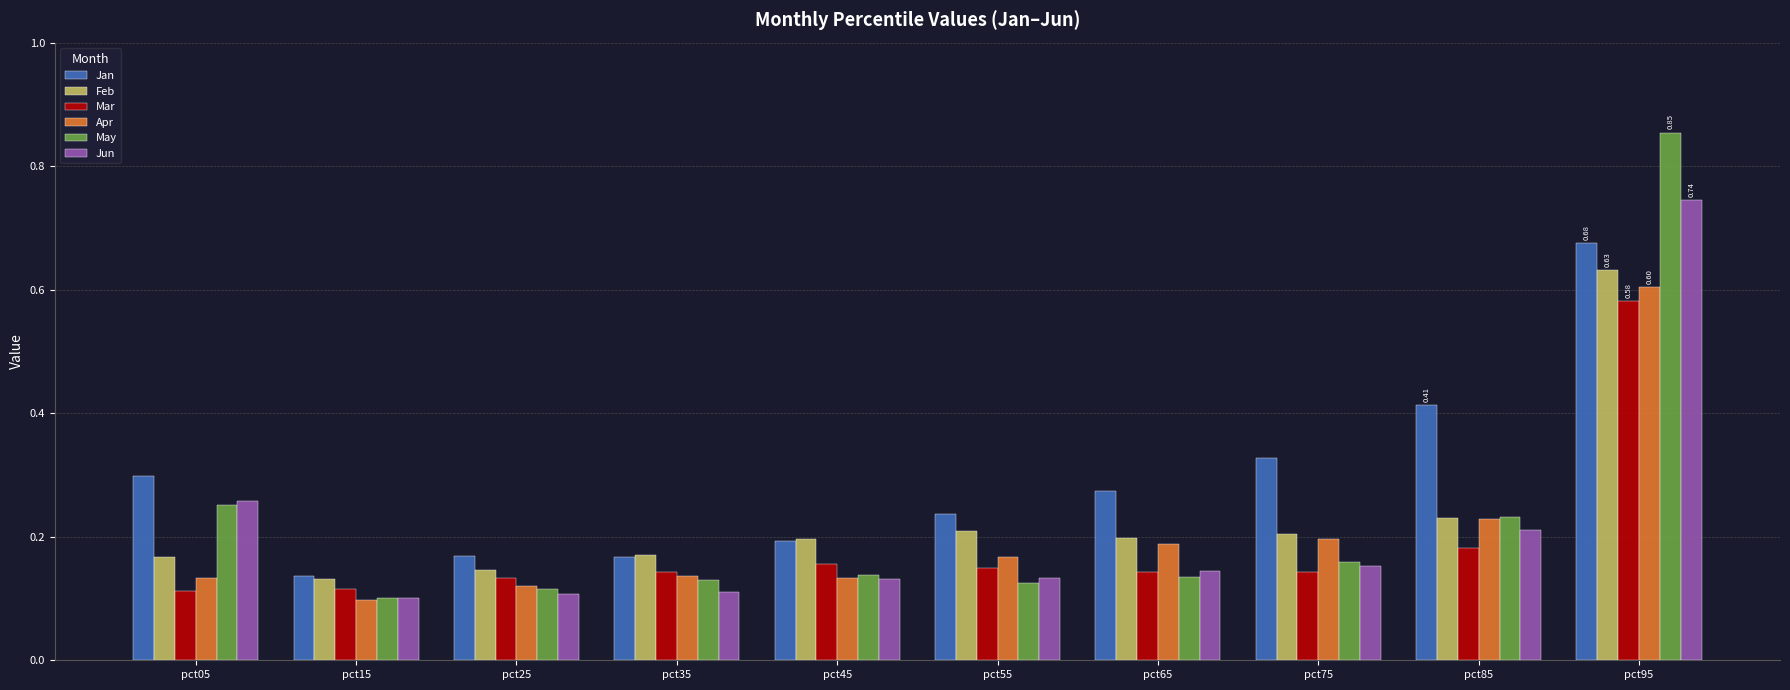

How many Apr values are between 0 and 1?

10